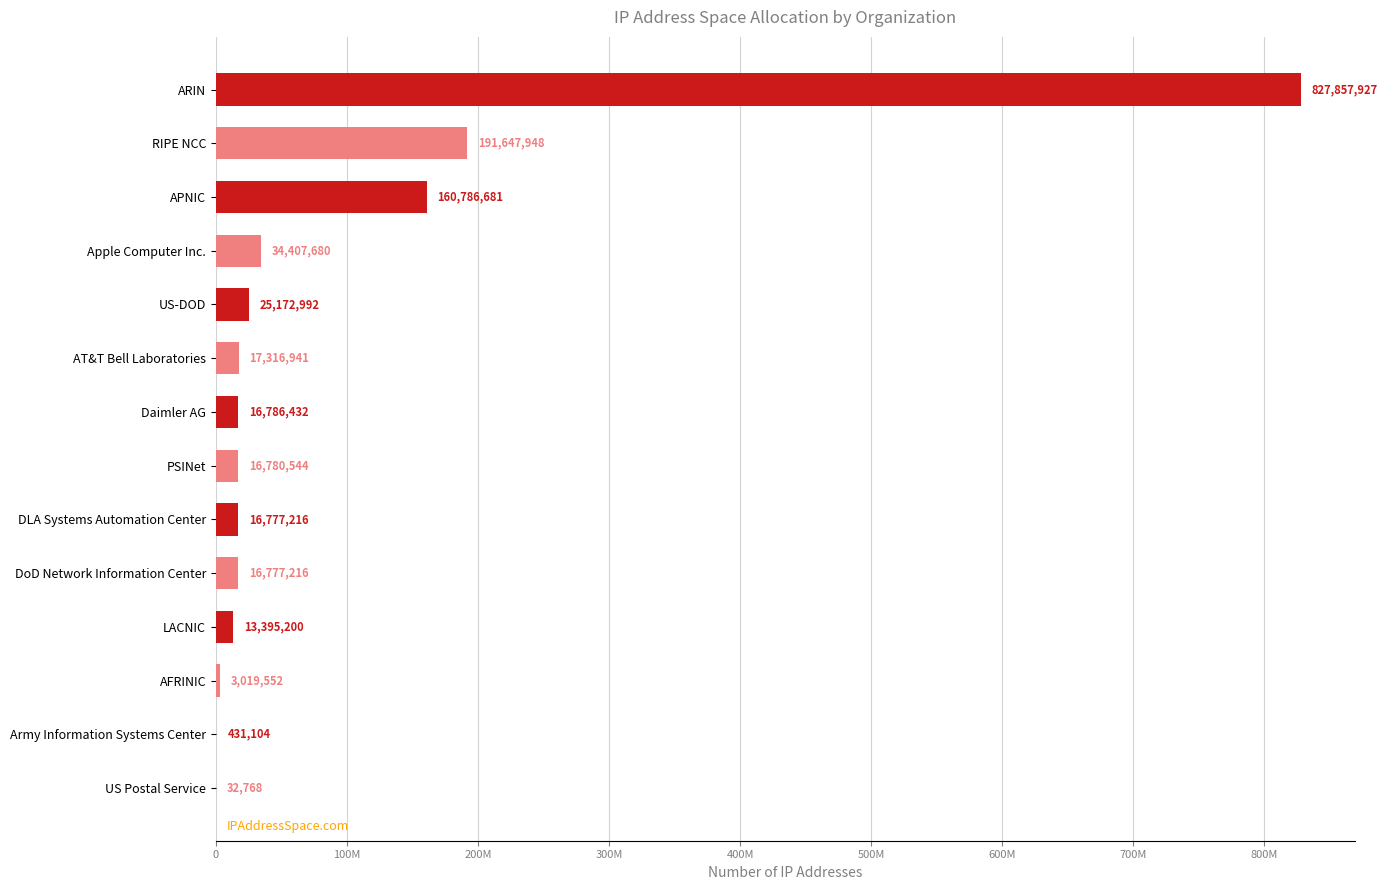

How many categories are shown in the chart?

14